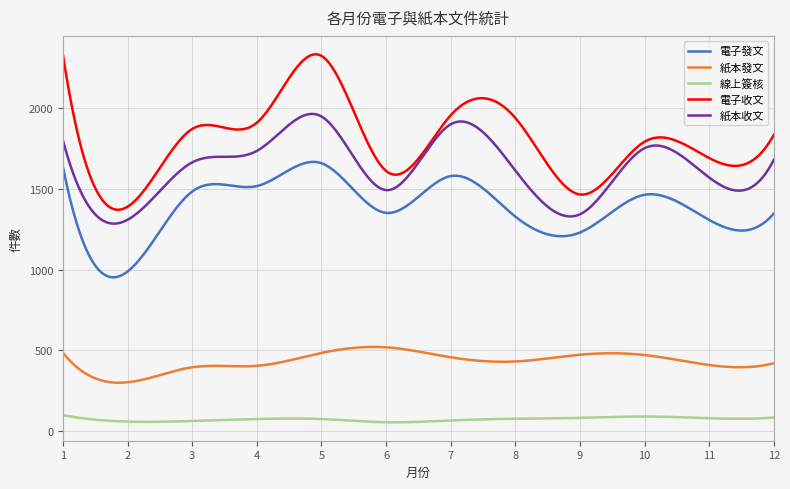

Rank the series by their maximum value, from highest to lowest.

電子收文, 紙本收文, 電子發文, 紙本發文, 線上簽核